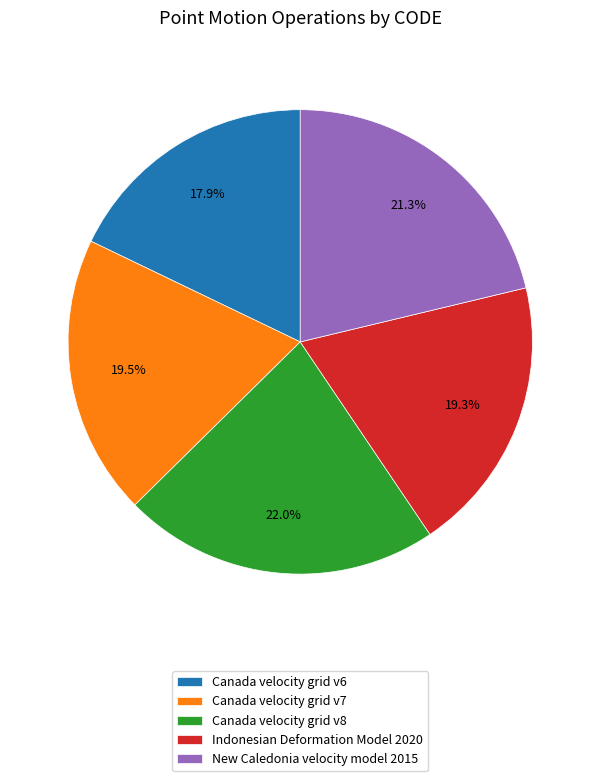

What is the total percentage of Canada velocity grid v6 and Indonesian Deformation Model 2020?

37.2%